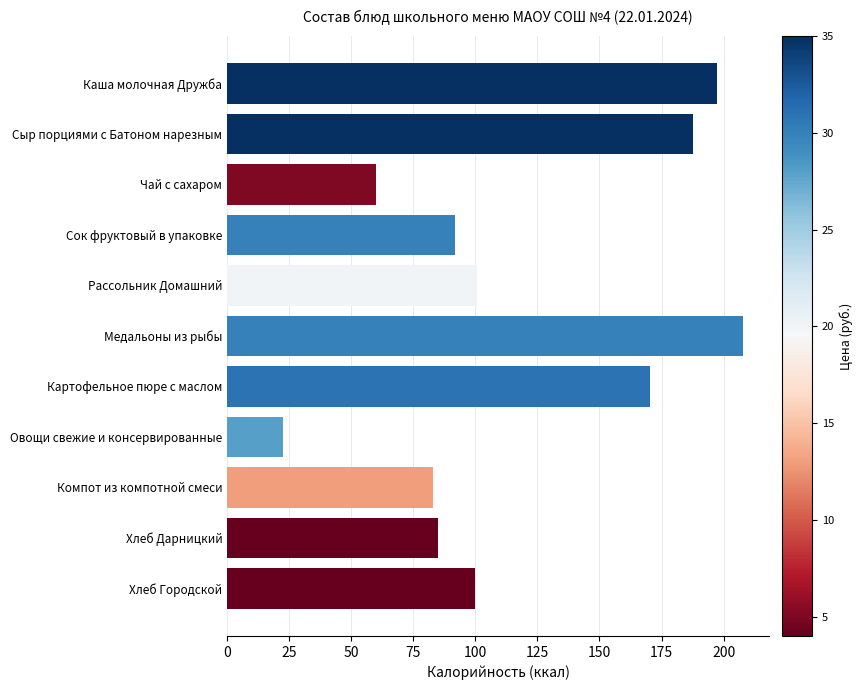

What is the sum of all values?

1305.8